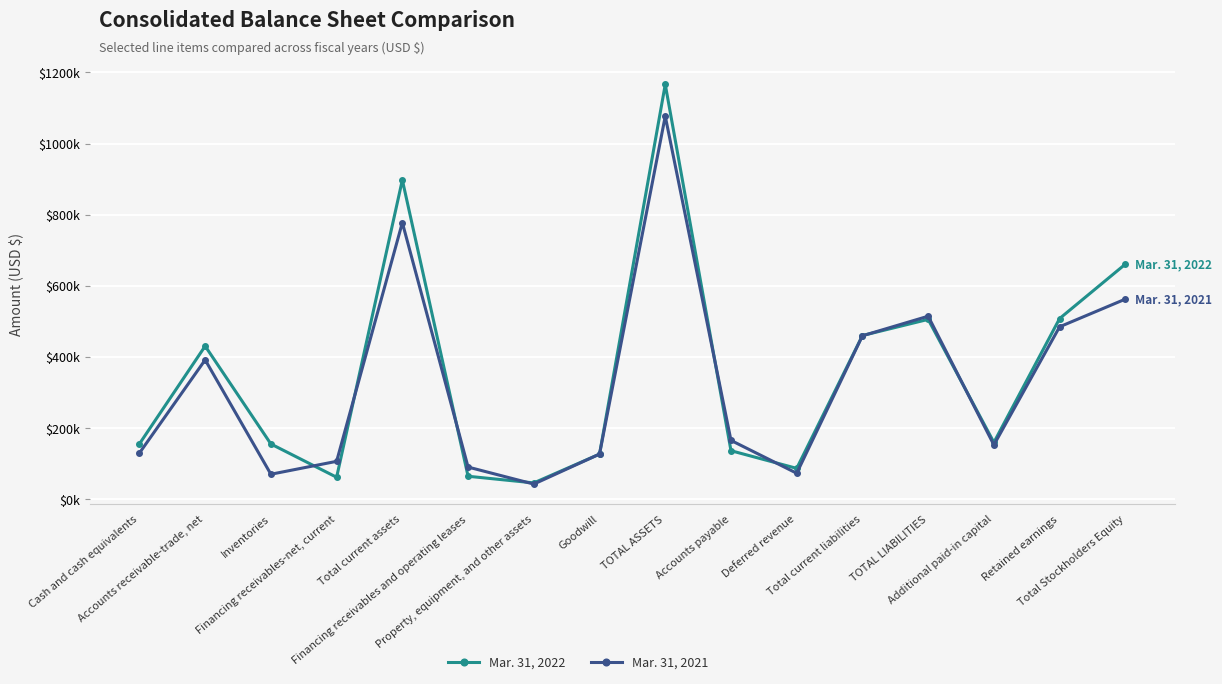

What are all the series names shown in the legend?

Mar. 31, 2022, Mar. 31, 2021